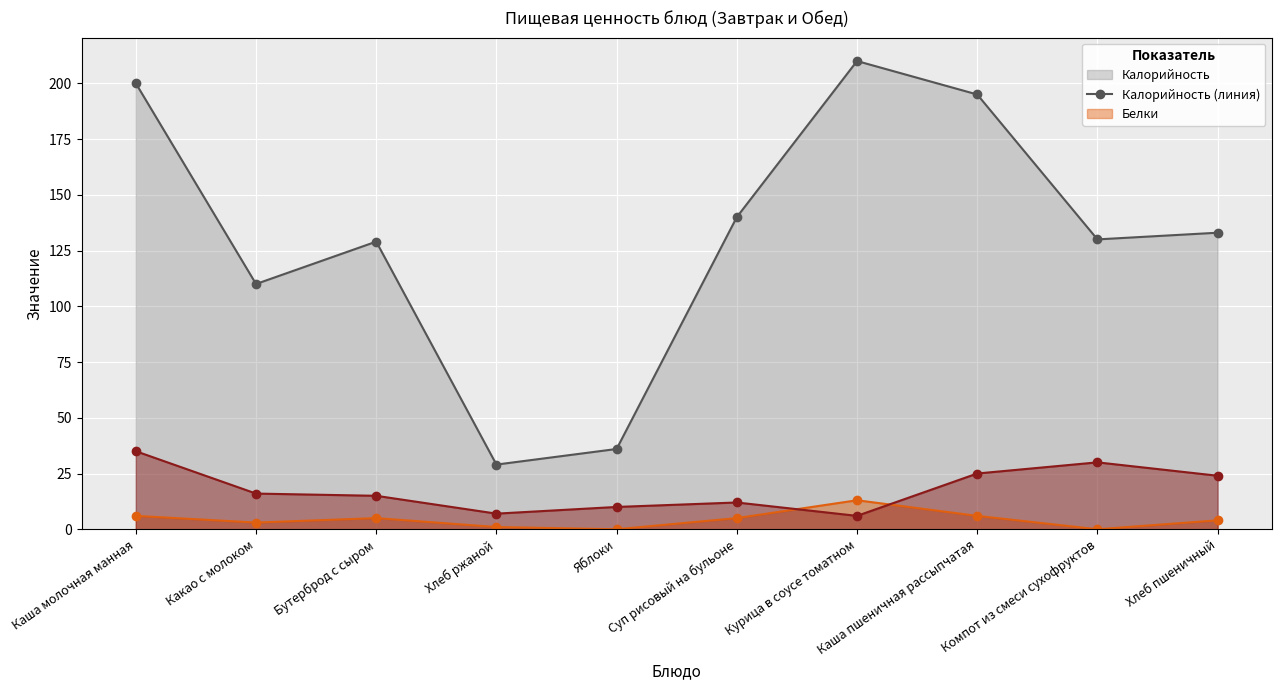

What is the label of the 3rd point from the left?

Бутерброд с сыром